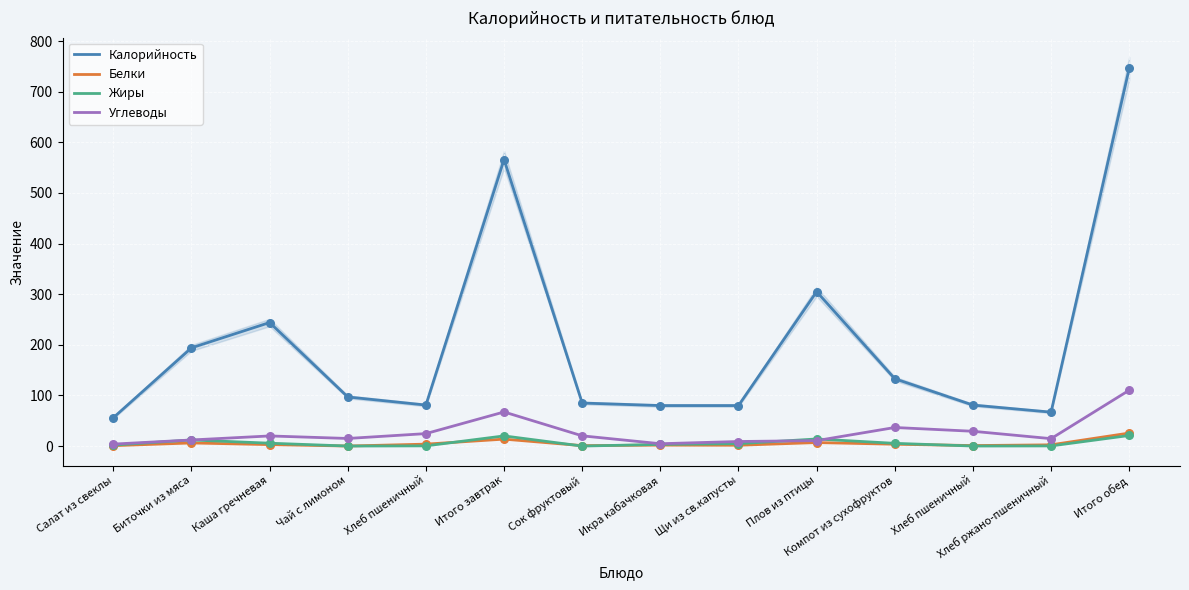

Which series reaches the minimum Y coordinate?

Жиры